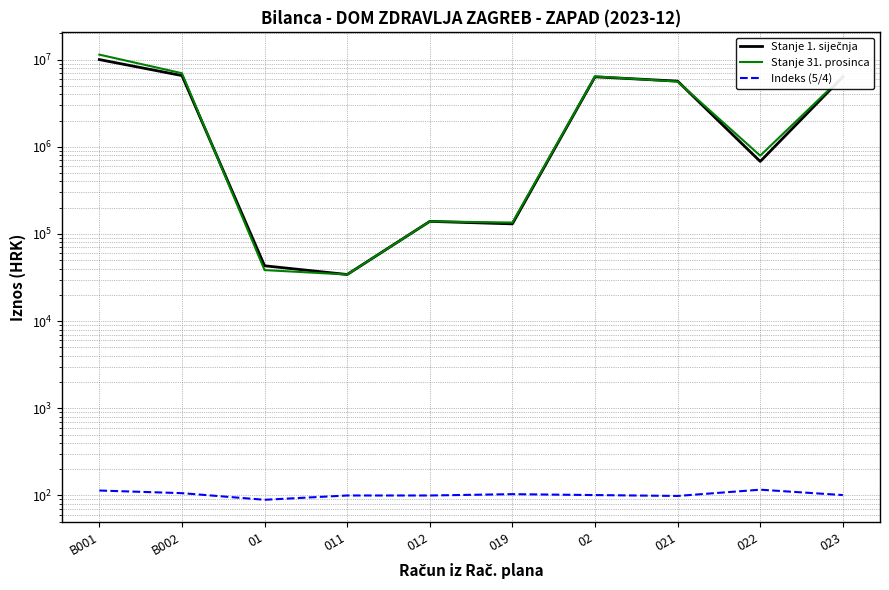

Is the value of Indeks (5/4) at 022 greater than the value of Stanje 31. prosinca at 011?

No